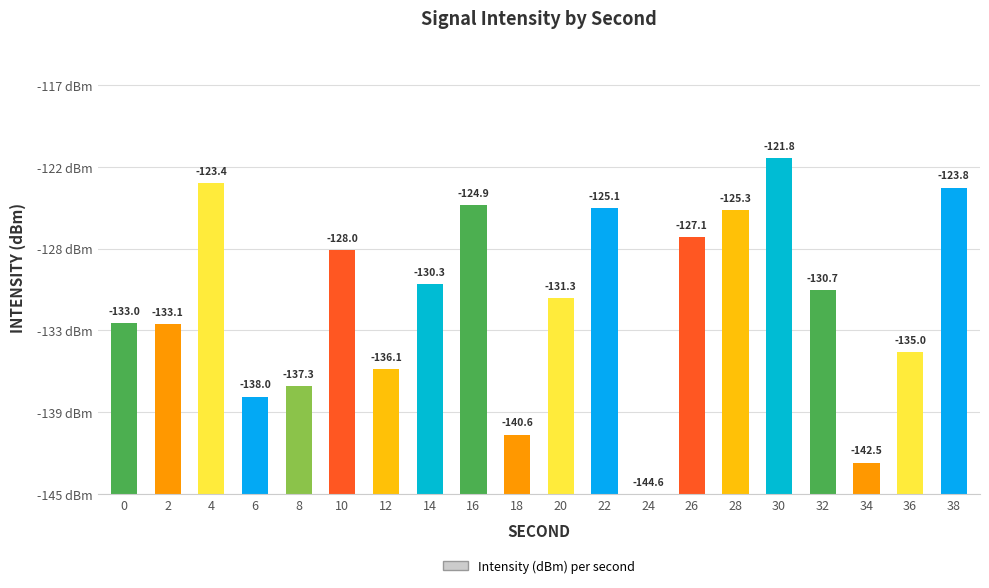

Does the chart contain stacked bars?

No